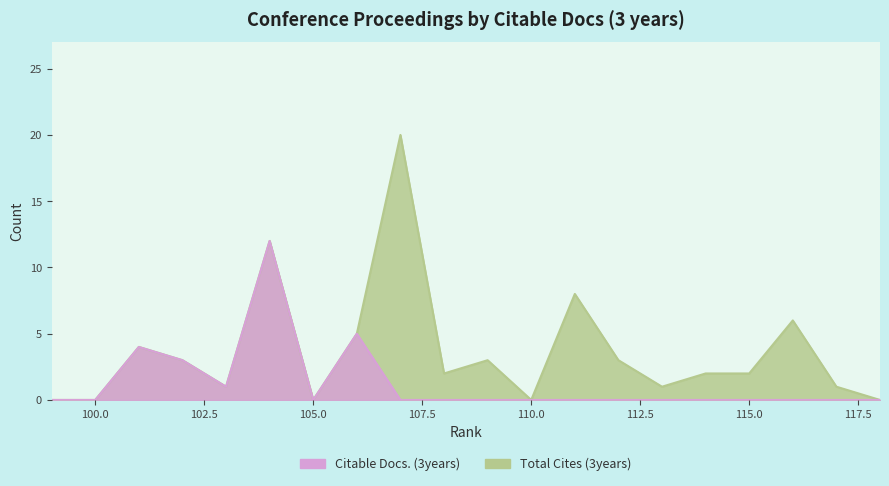

Which category has the highest value across all series?

107